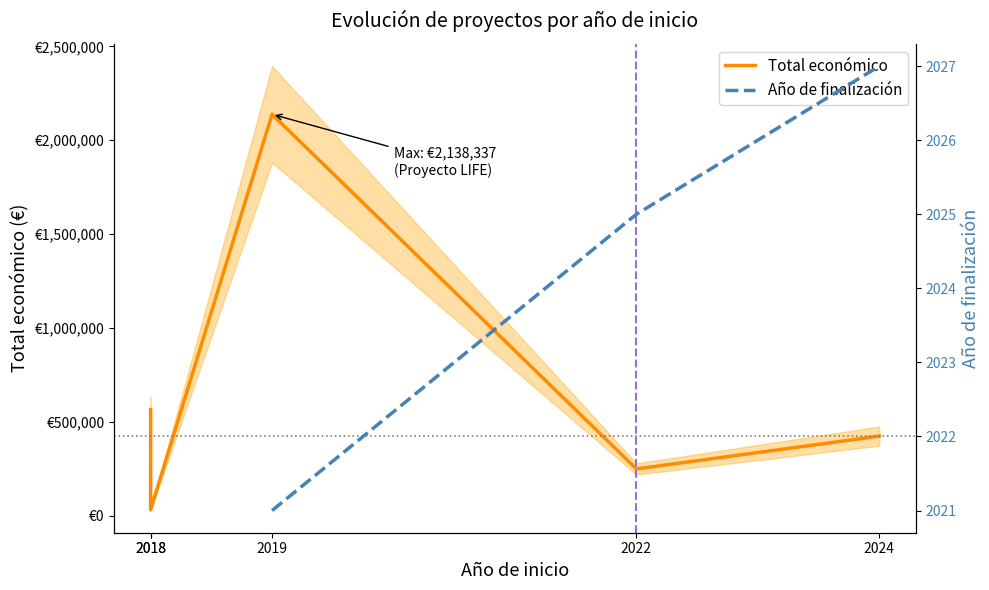

Which series has the largest total across all categories?

Total económico